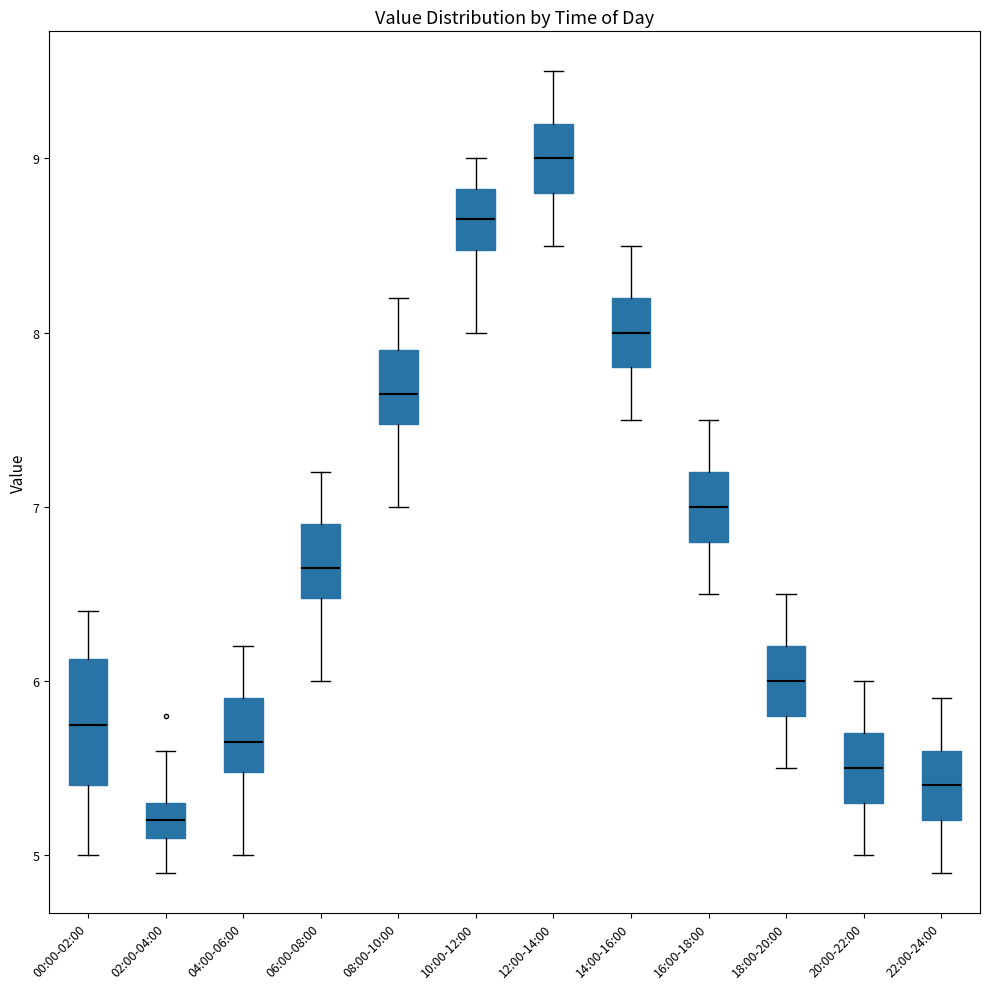

Where is the upper edge of the box for 04:00-06:00 on the y-axis? The values are not printed on the chart, so give them approximately, as read against the axis.

5.9